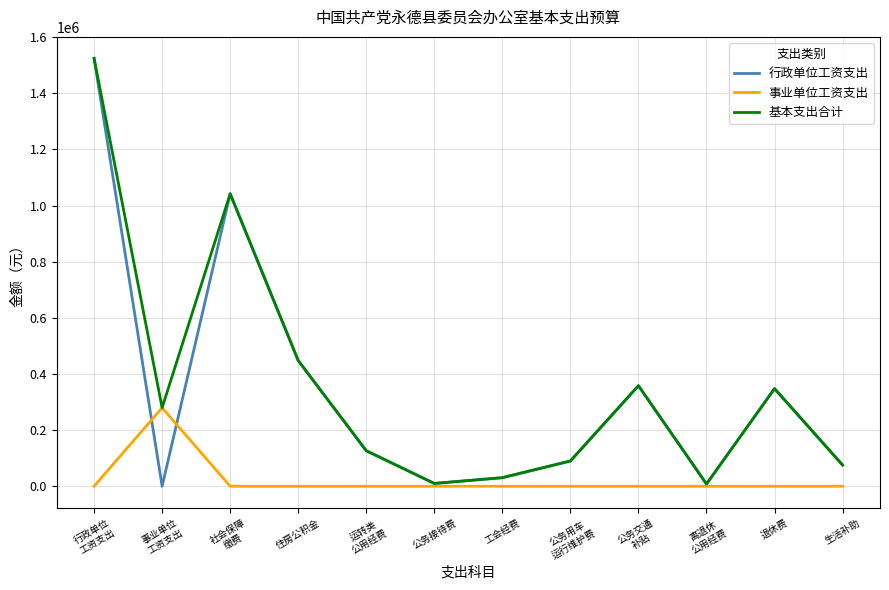

What is the maximum value for 行政单位工资支出?

1524724.0